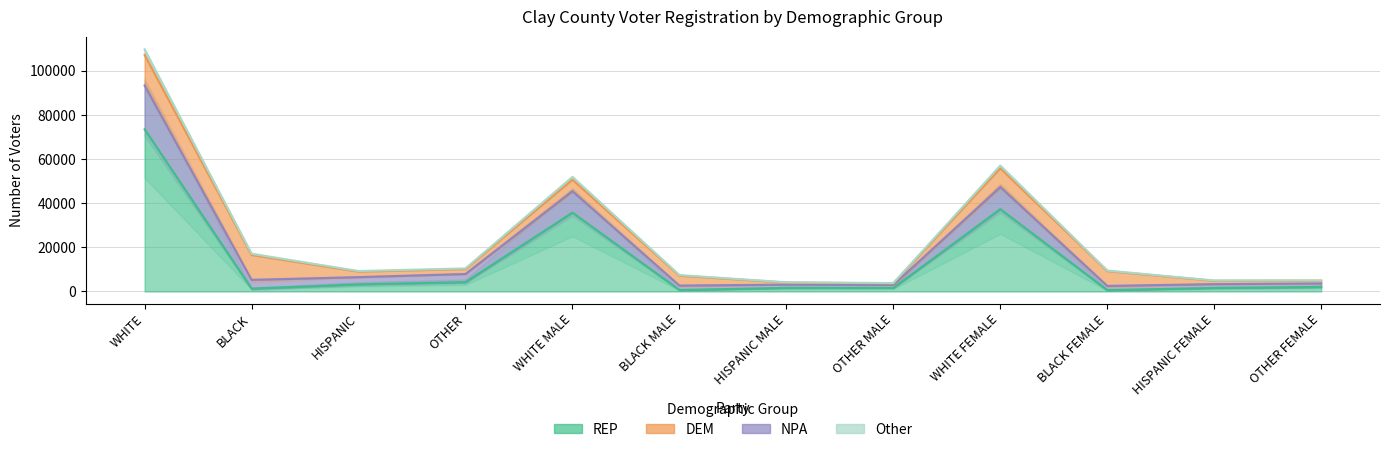

What is the spread (max minus min) of values at OTHER MALE?

2190